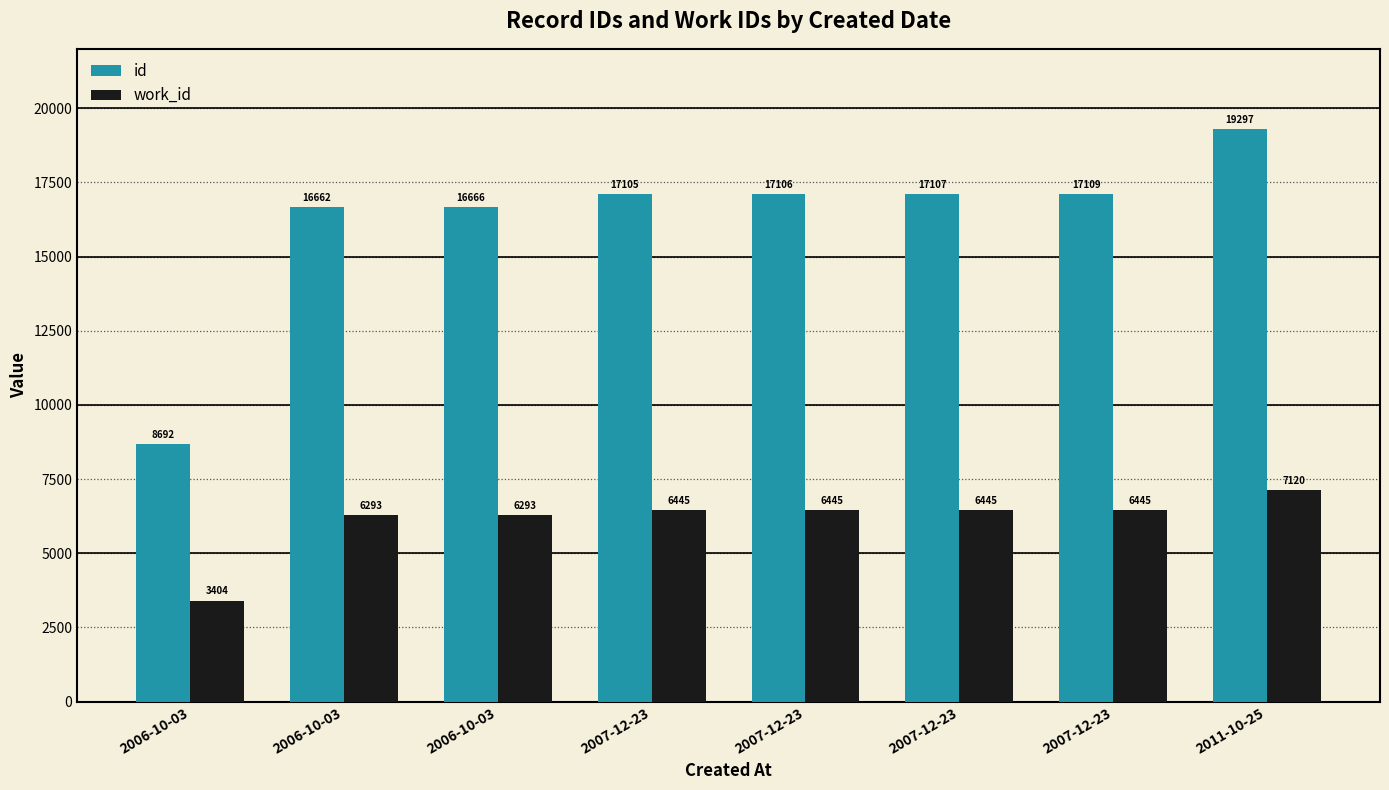

Where does the id series first go above 17106?

2007-12-23